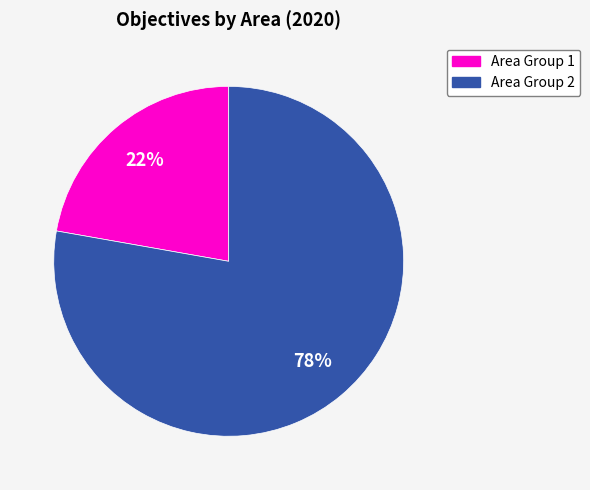

To the nearest percent, what is the average slice percentage?

50%